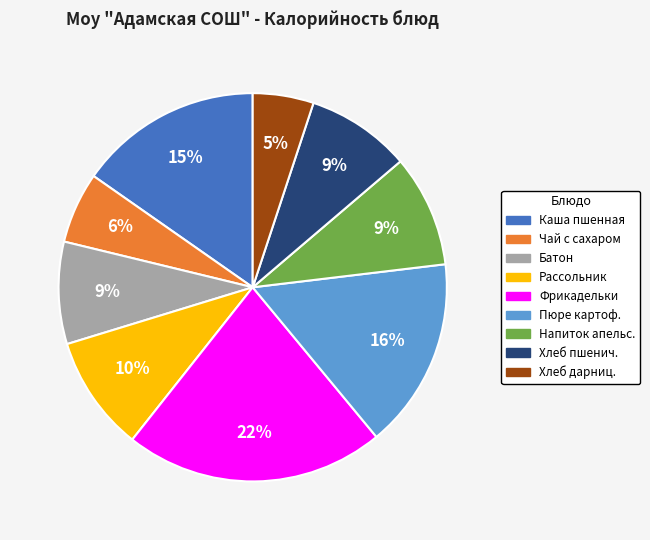

To the nearest percent, what is the average slice percentage?

11%